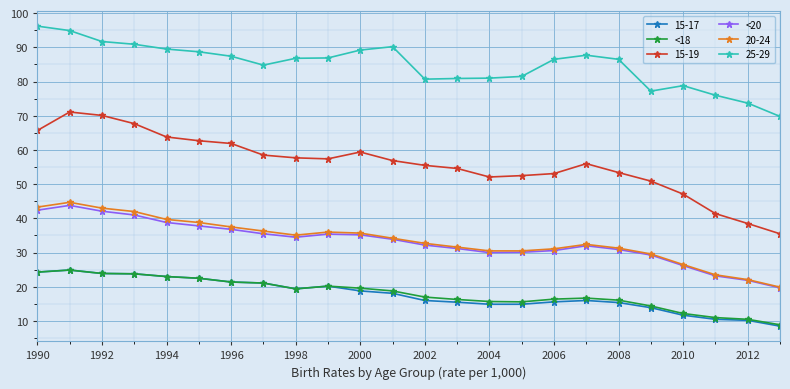

What is the value of the 15-19 point at the 16th from the left?

52.5